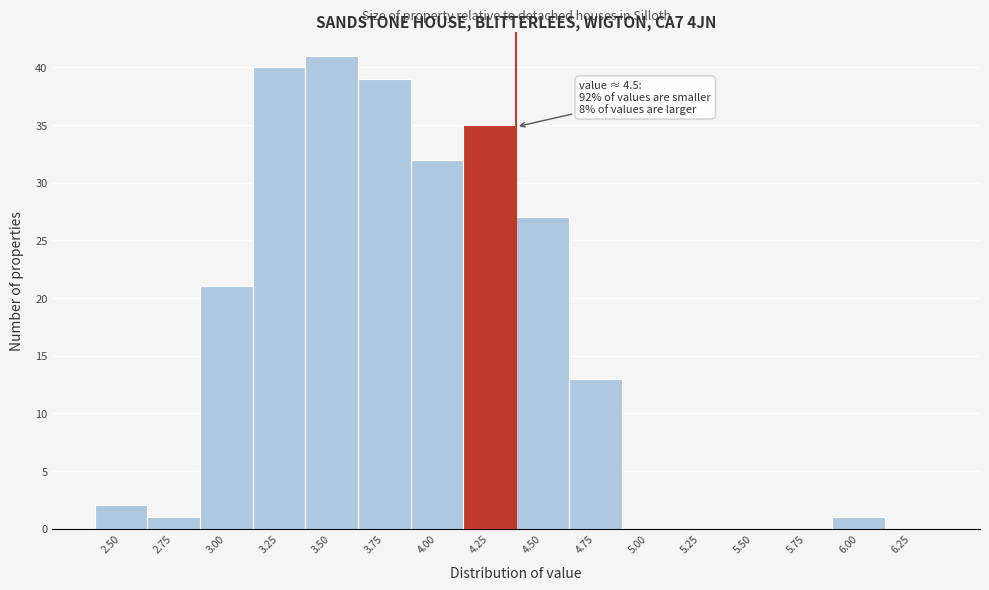

Reading right to left, list all the values displayed in this chart.

6.25=0	6.00=1	5.75=0	5.50=0	5.25=0	5.00=0	4.75=13	4.50=27	4.25=35	4.00=32	3.75=39	3.50=41	3.25=40	3.00=21	2.75=1	2.50=2